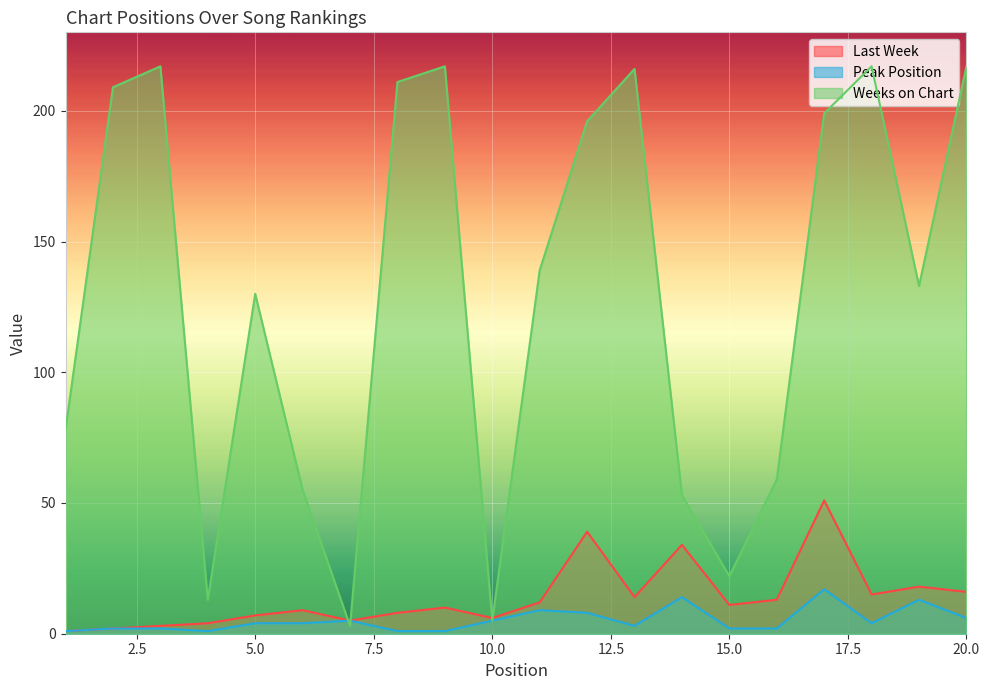

Rank the categories by Weeks on Chart value from highest to lowest.

3, 9, 18, 20, 13, 8, 2, 17, 12, 11, 19, 5, 1, 16, 6, 14, 15, 4, 10, 7